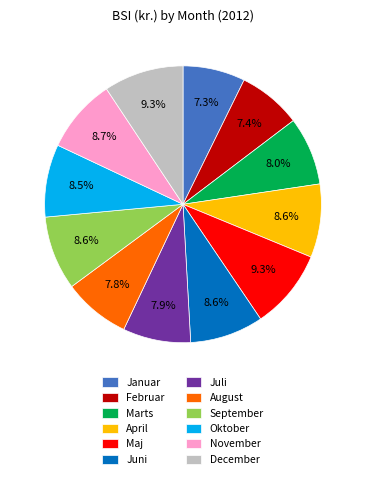

To the nearest percent, what percentage of the pie is Maj?

9%